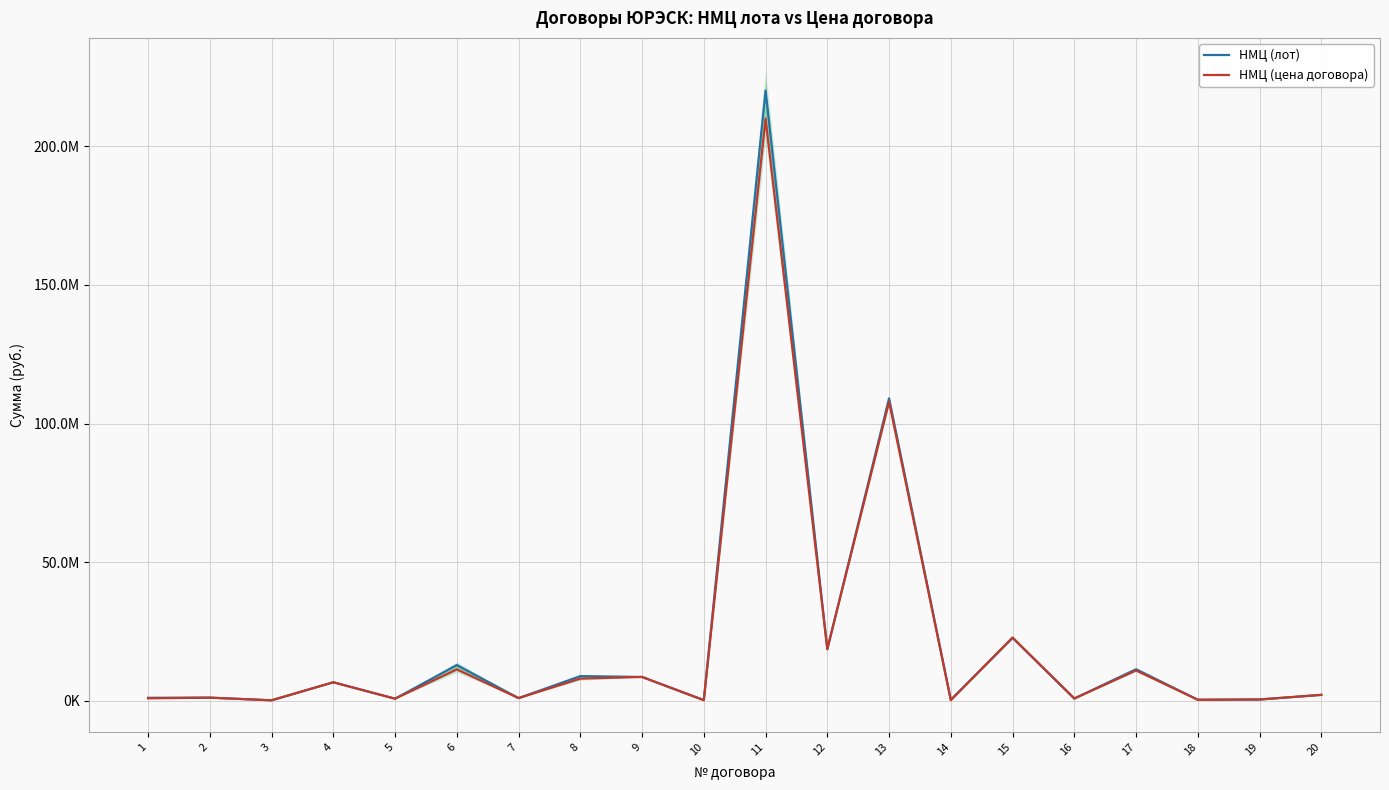

Reading left to right, extract all data points from this chart.

НМЦ (лот): 1=1100000.0	2=1174000.0	3=197514.5	4=6699319.0	5=780000.0	6=12900000.0	7=990000.0	8=8925199.0	9=8618717.0	10=253000.0	11=220120000.0	12=18611140.0	13=109115000.0	14=408503.0	15=22700000.0	16=840000.0	17=11412839.0	18=394100.0	19=493543.3	20=2160000.0
НМЦ (цена договора): 1=915954.8	2=1147013.0	3=197514.5	4=6699319.0	5=780000.0	6=11360921.1	7=990000.0	8=8032600.0	9=8618717.0	10=253000.0	11=209972094.9	12=18699463.7	13=107852706.3	14=235867.0	15=22853898.3	16=840000.0	17=10956322.8	18=387006.2	19=493543.3	20=2160000.0